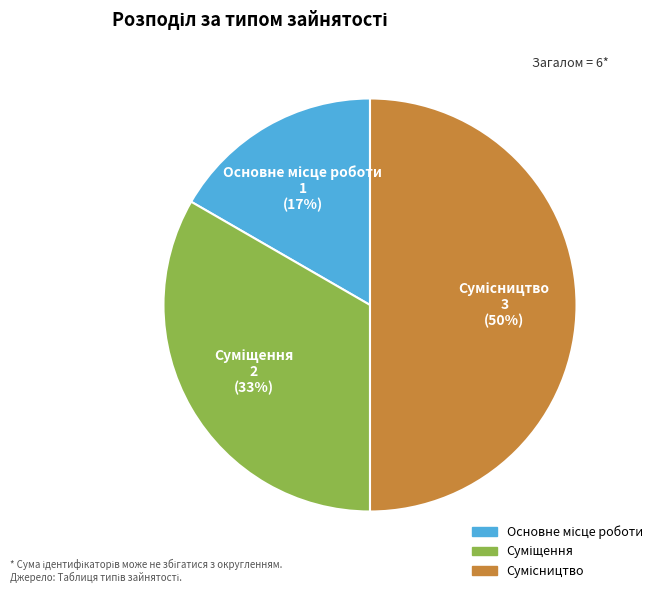

To the nearest percent, what is the difference between the largest and smallest slice percentages?

33%